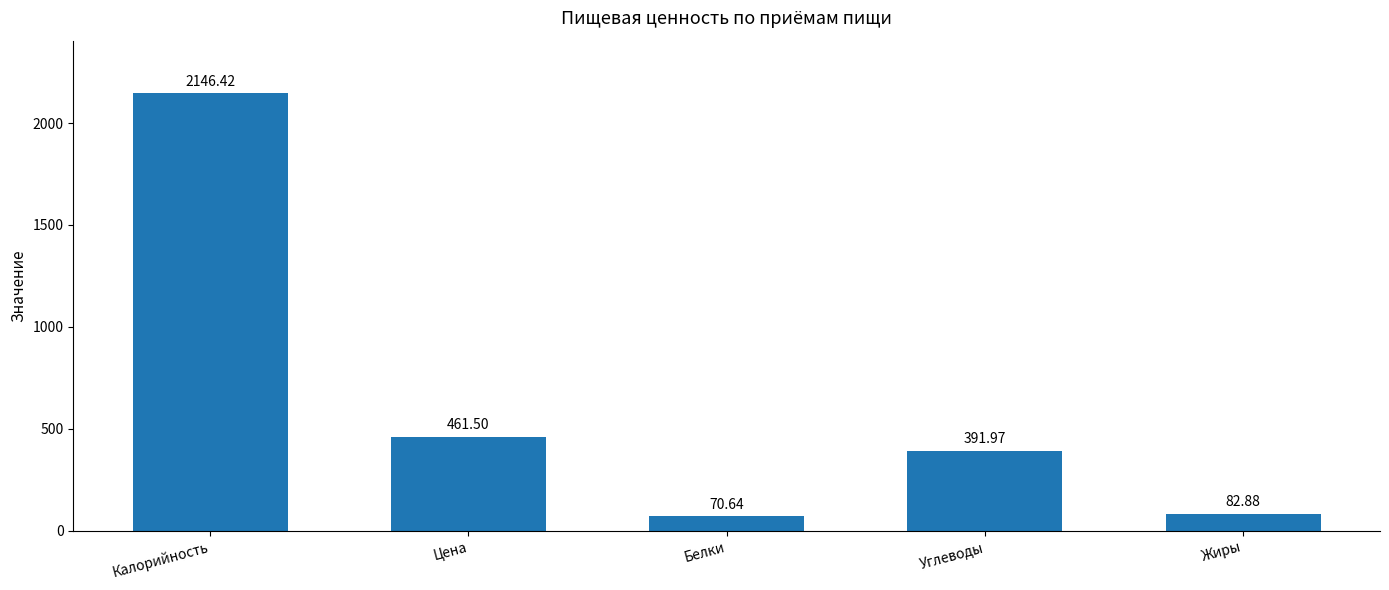

How many values are below 391?

2